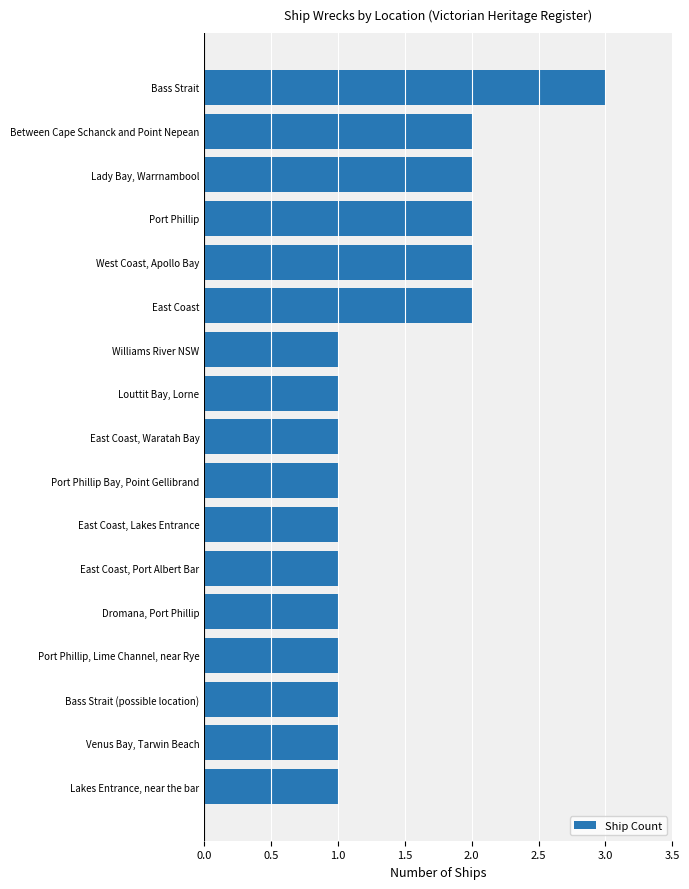

Is it true that the value at West Coast, Apollo Bay is 1?

False